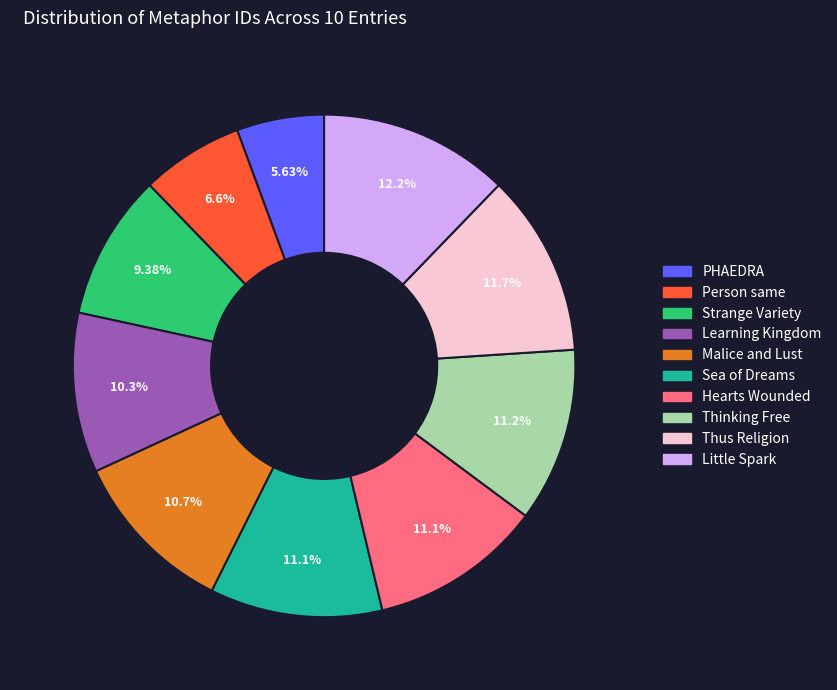

What is the total percentage of Sea of Dreams and Malice and Lust?

21.8%